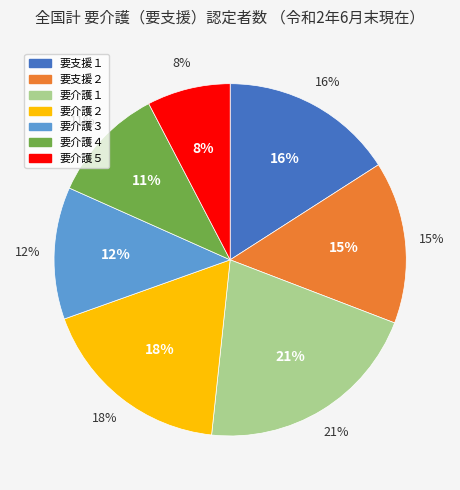

Is there any slice that represents more than half of the pie?

No